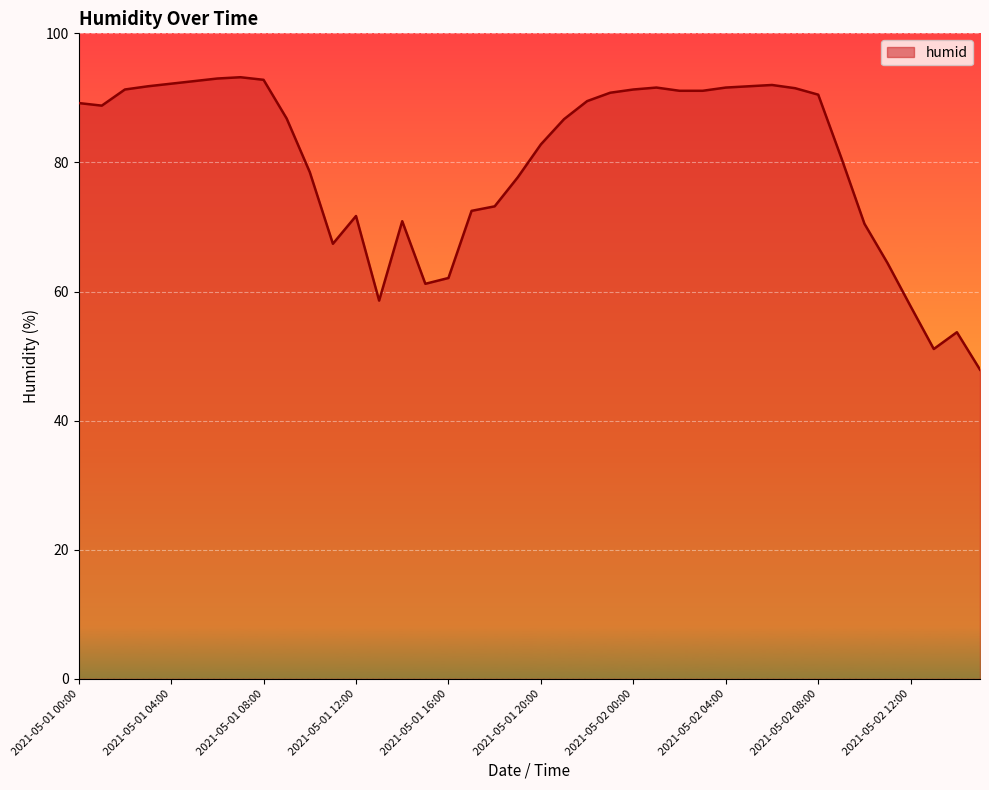

Count the number of categories in the chart.

40